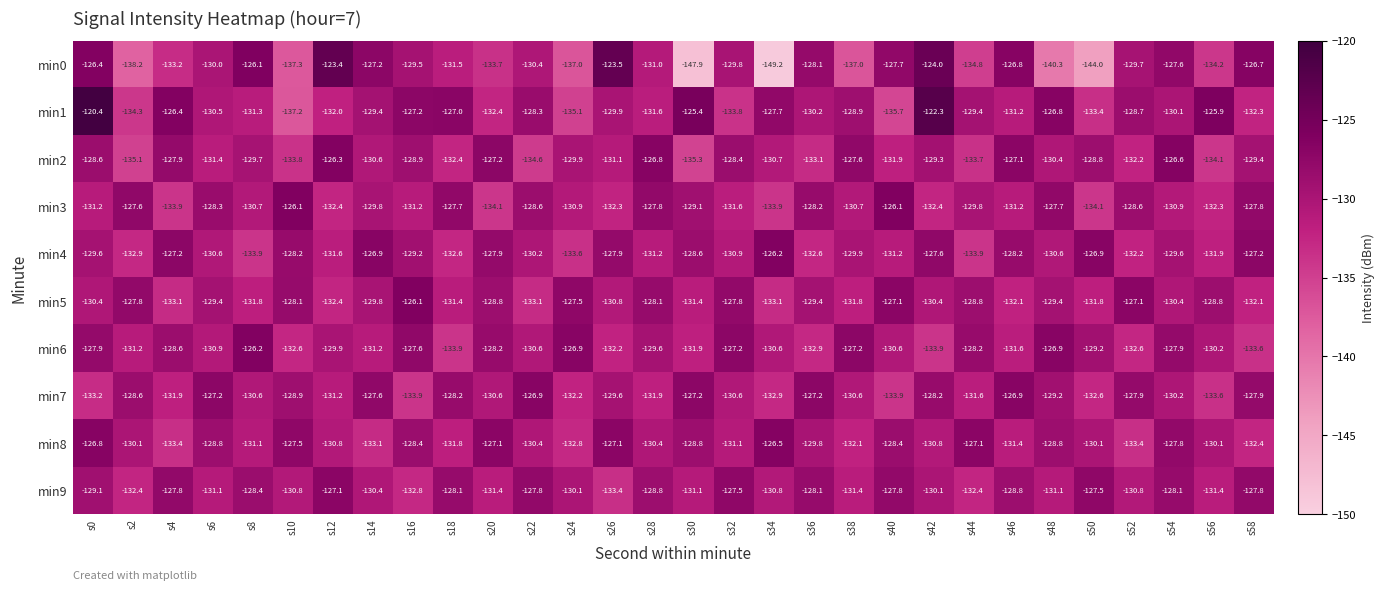

What value does the min8 series have at s10?

-127.5